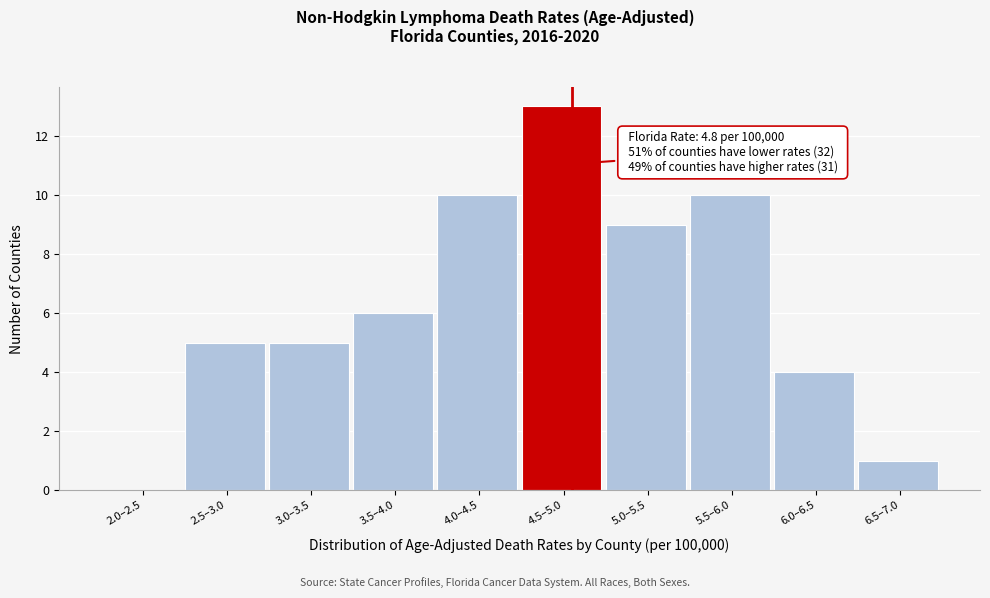

Reading left to right, list all the values displayed in this chart.

2.0–2.5=0	2.5–3.0=5	3.0–3.5=5	3.5–4.0=6	4.0–4.5=10	4.5–5.0=13	5.0–5.5=9	5.5–6.0=10	6.0–6.5=4	6.5–7.0=1